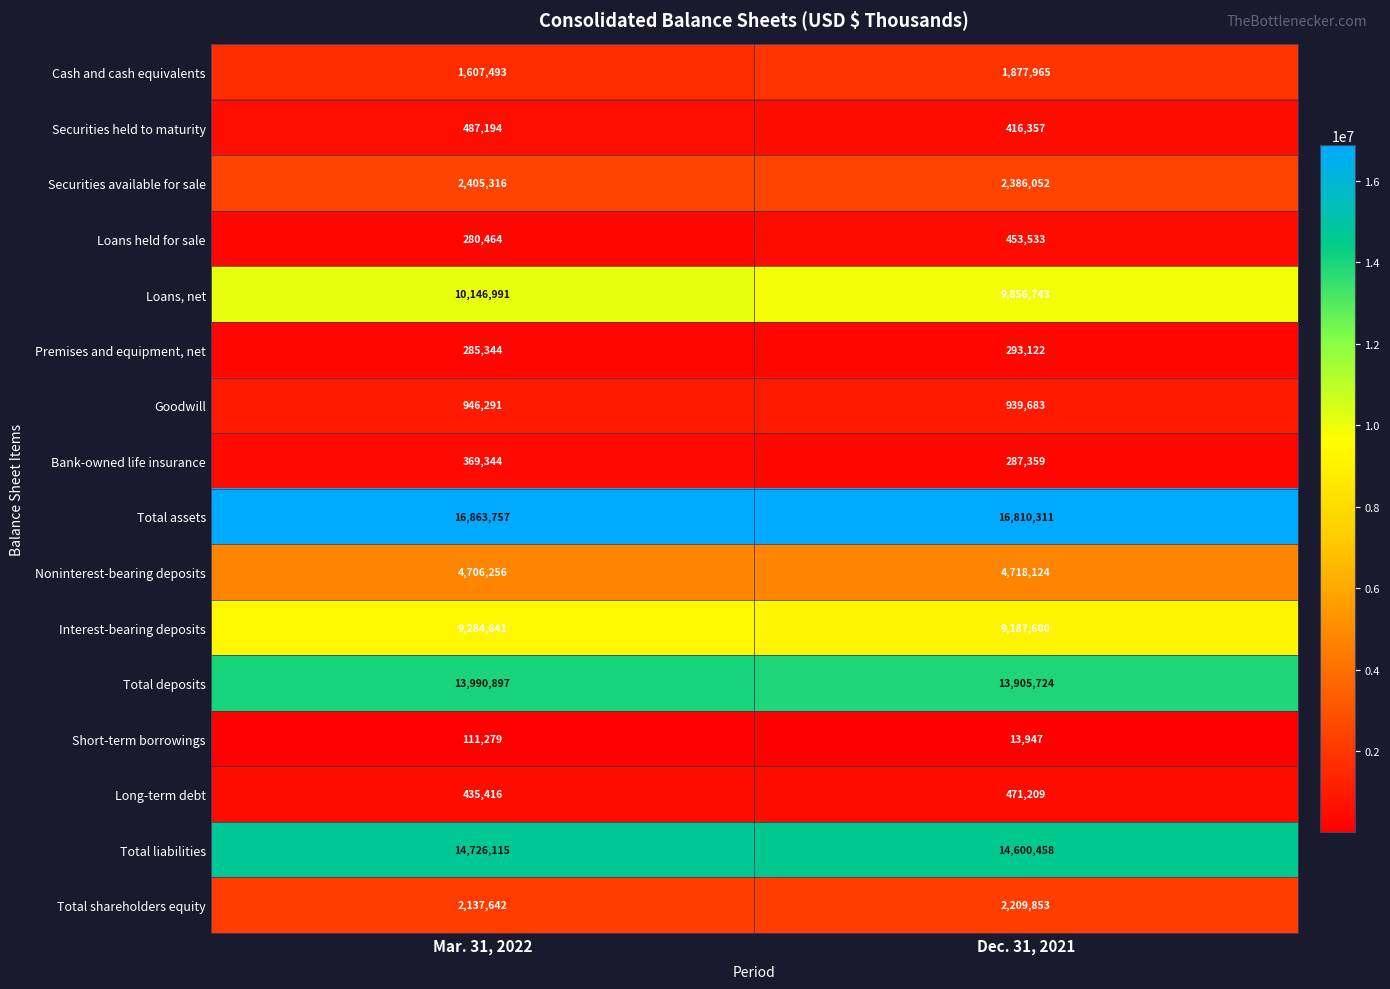

At how many categories does at least one series exceed 14264087?

2